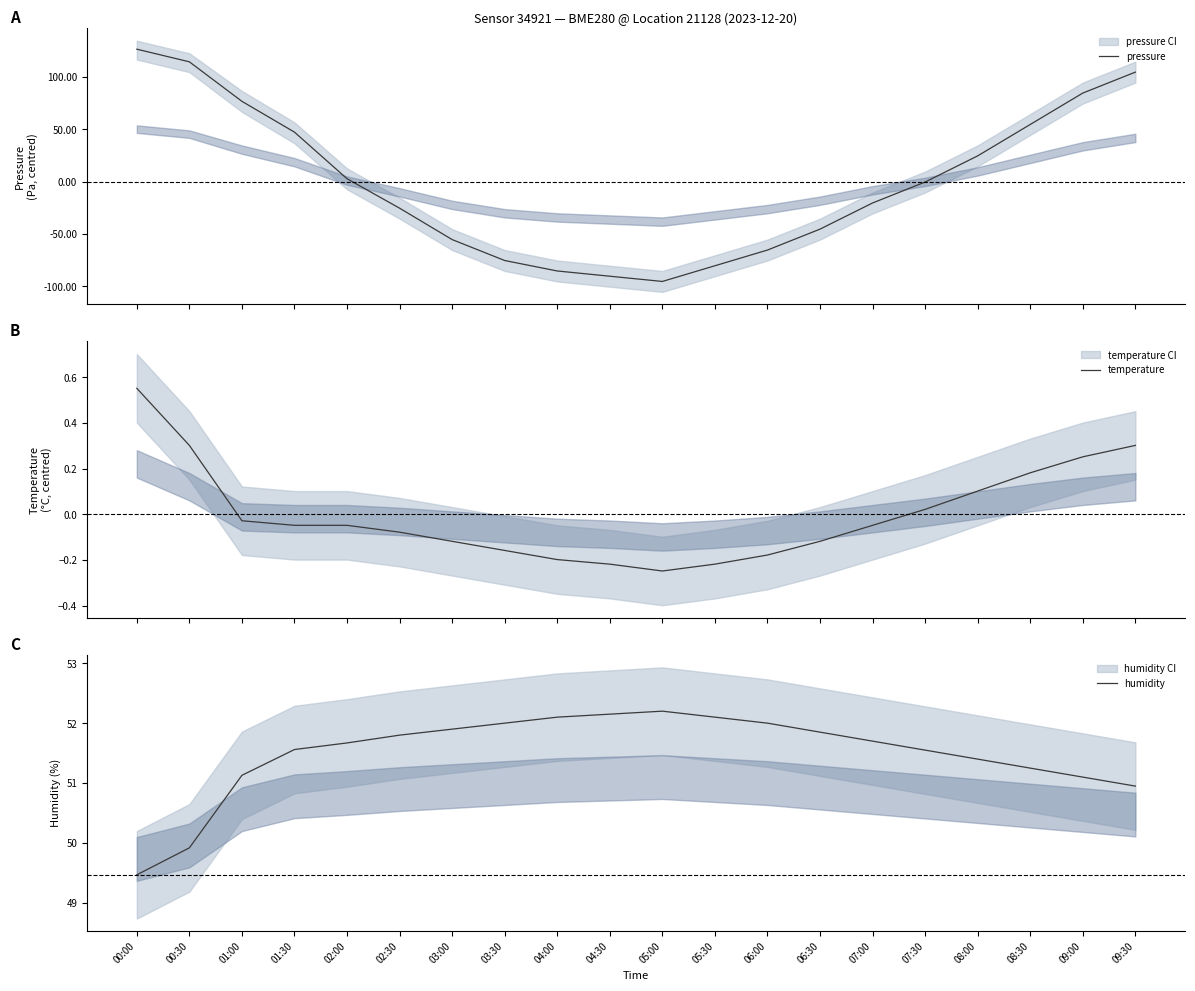

What is the label of the 15th point from the right?

02:30